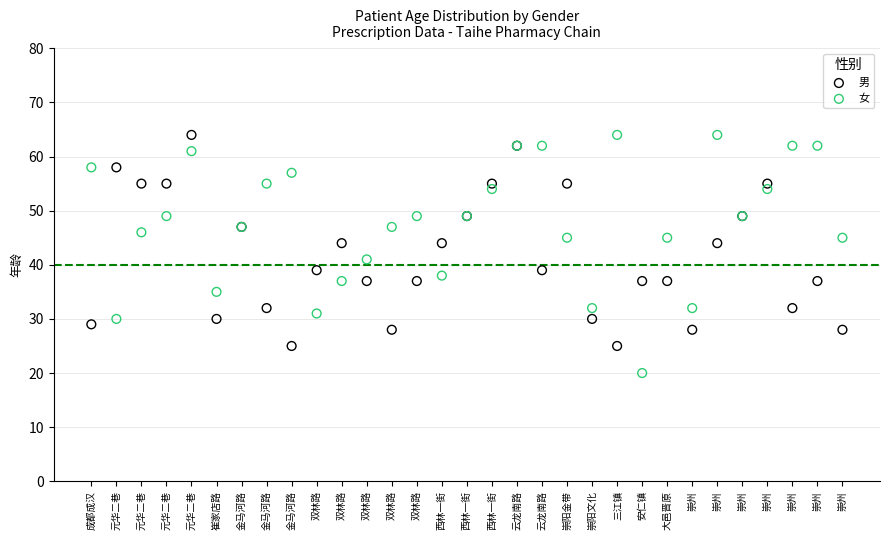

What are all the series names shown in the legend?

男, 女